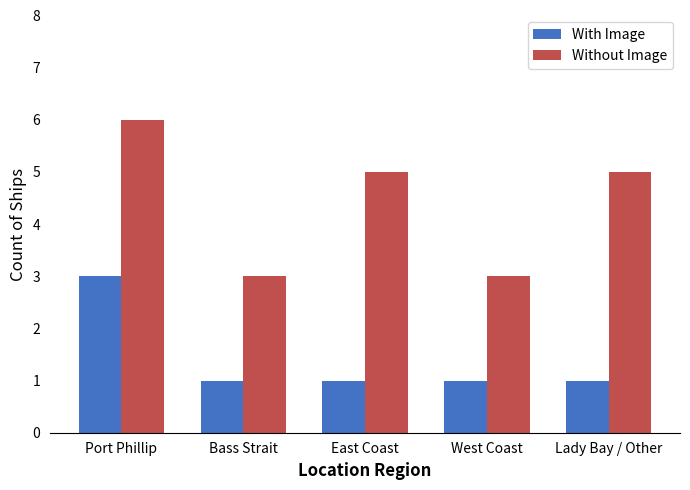

How many categories are shown in the chart?

5